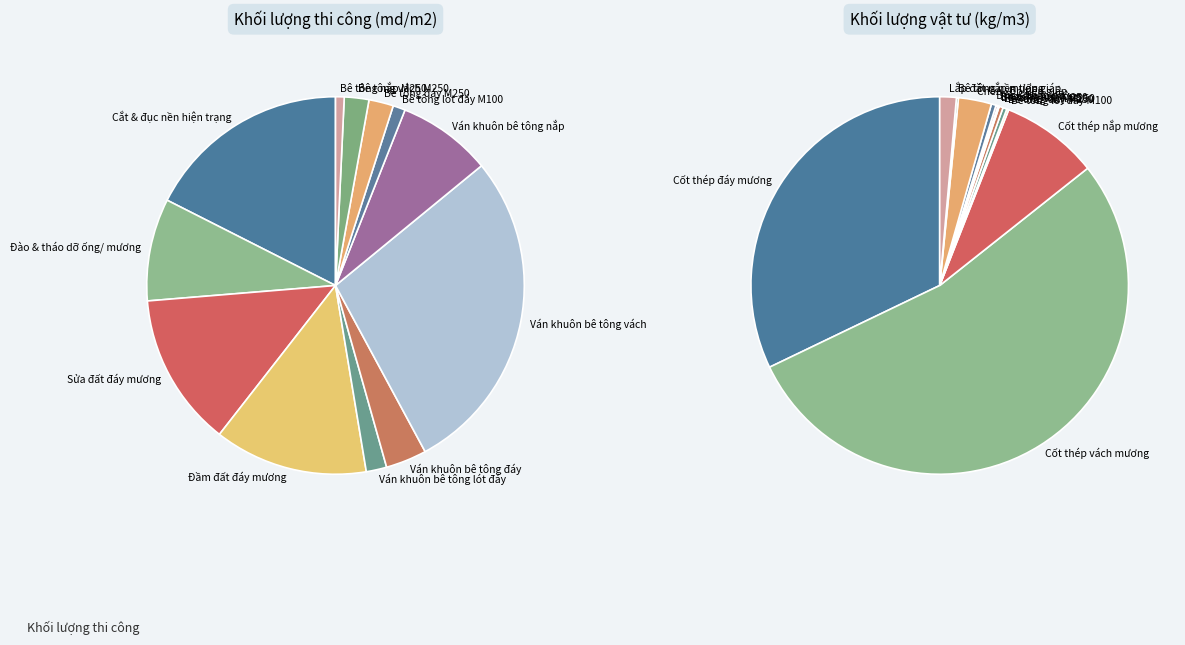

Count the number of slices in the pie.

12